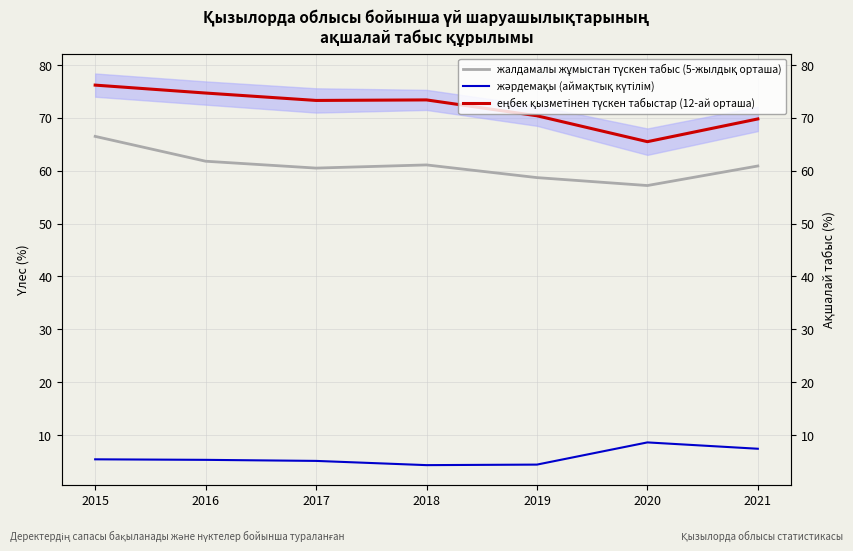

Is it true that еңбек қызметінен түскен табыстар (12-ай орташа) equals 47.8 at 2018?

False